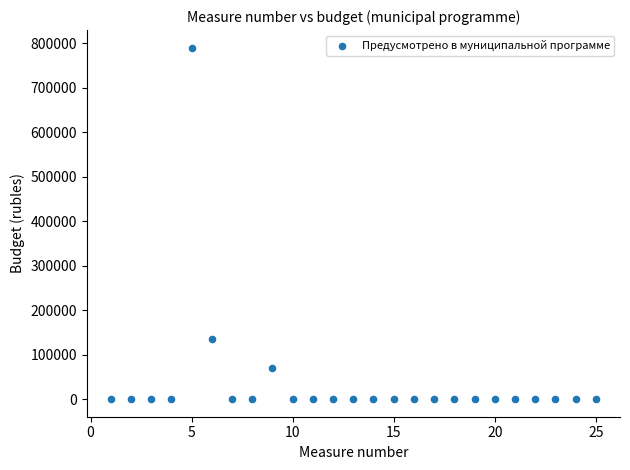

What Y value in the scatter plot is closest to 395000?

136000